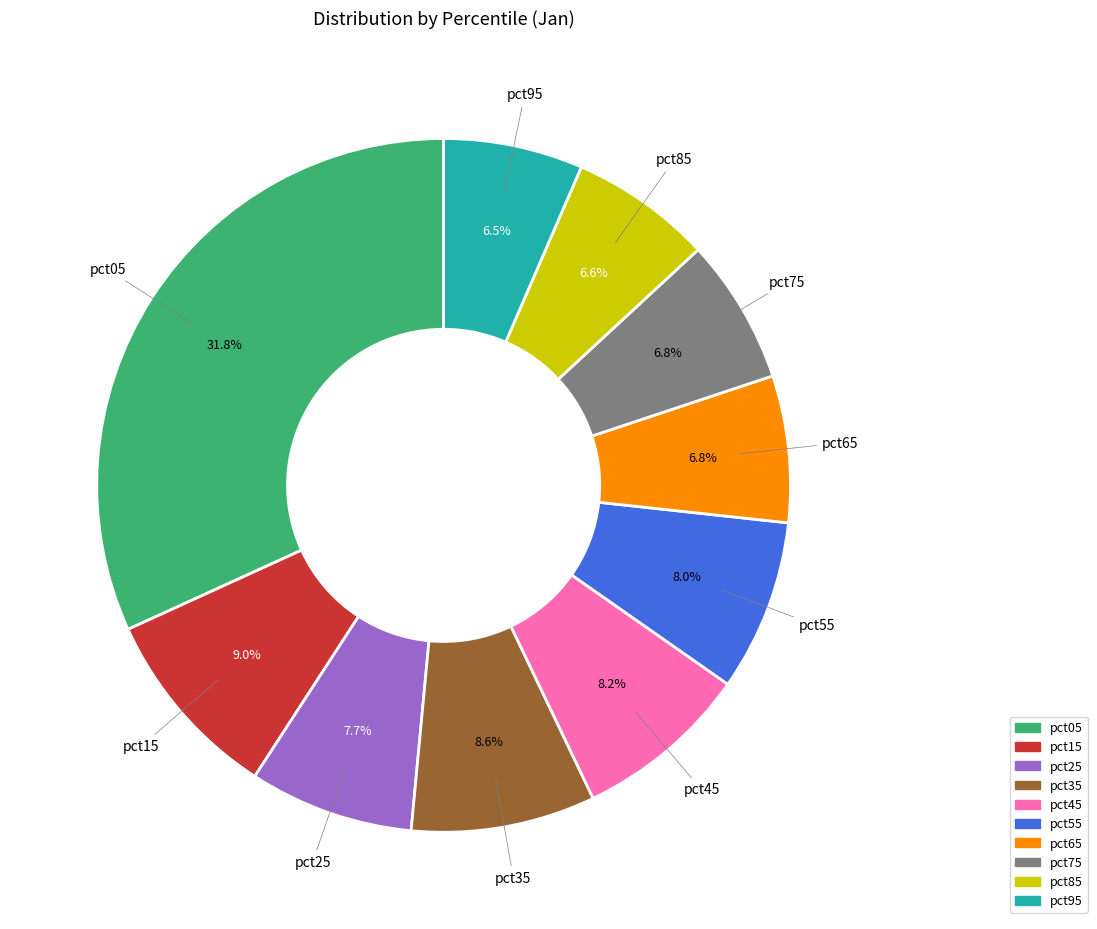

What percentage is the pct35 slice, to the nearest percent?

9%